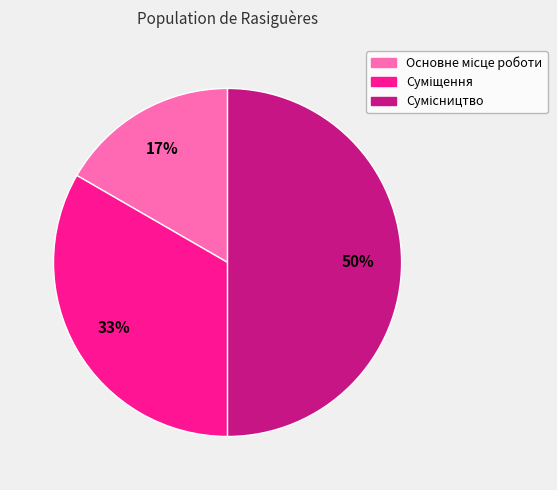

To the nearest percent, what is the difference between the largest and smallest slice percentages?

33%